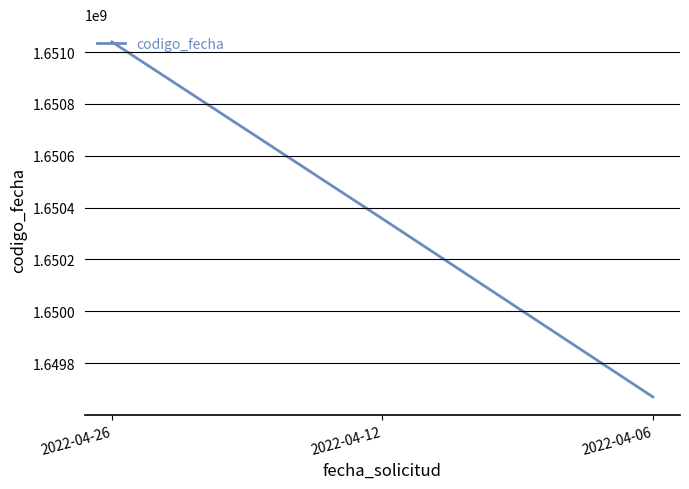

Rank the categories by value from highest to lowest.

2022-04-26, 2022-04-12, 2022-04-06